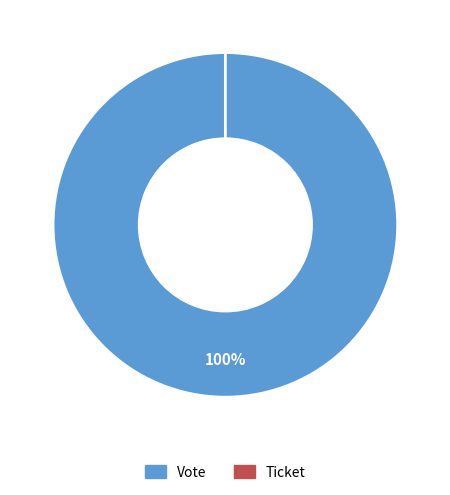

How many slices are in this pie chart?

2